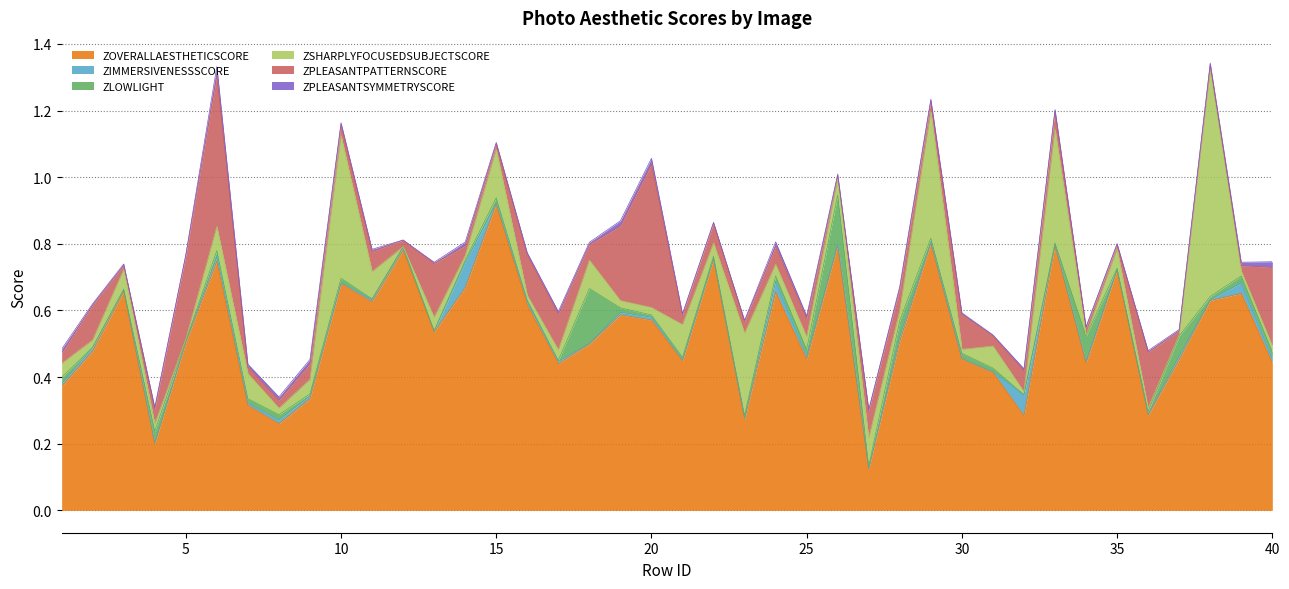

At 17, list the series in order from largest to smallest.

ZOVERALLAESTHETICSCORE, ZPLEASANTPATTERNSCORE, ZSHARPLYFOCUSEDSUBJECTSCORE, ZPLEASANTSYMMETRYSCORE, ZIMMERSIVENESSSCORE, ZLOWLIGHT